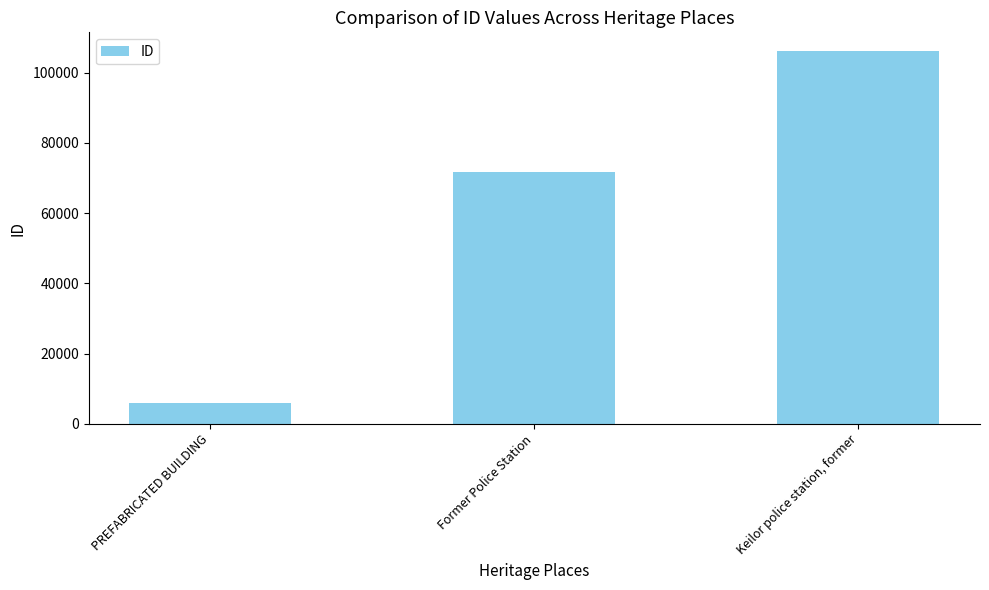

List the labels in order of value, largest first.

Keilor police station, former, Former Police Station, PREFABRICATED BUILDING